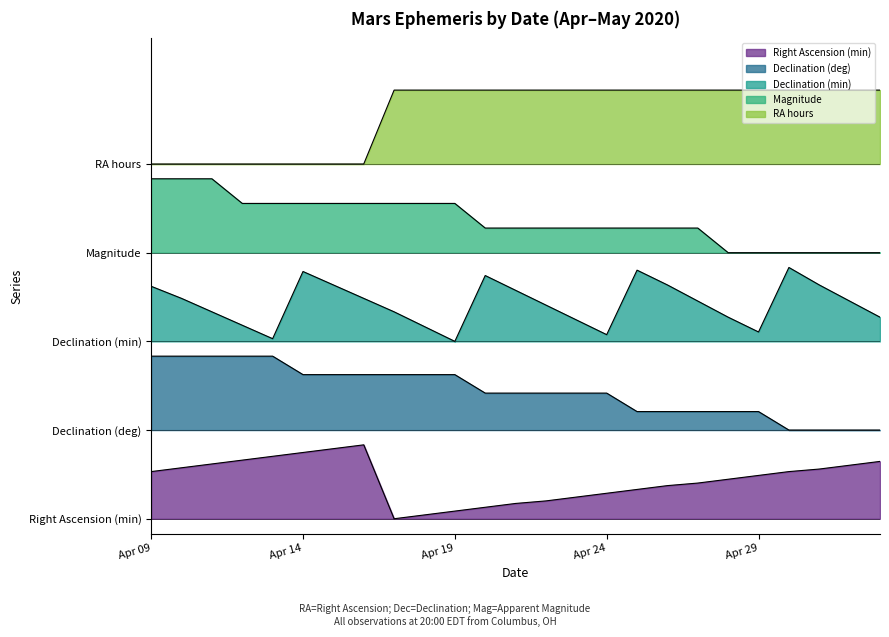

What is the difference between the maximum and minimum values in the Right Ascension (min) series?

1.0